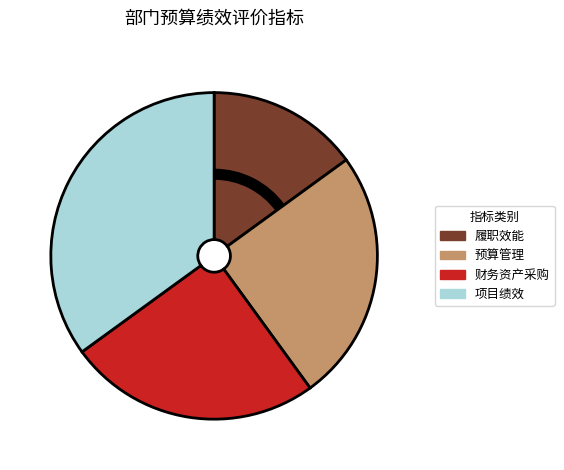

Is there any slice that represents more than half of the pie?

No